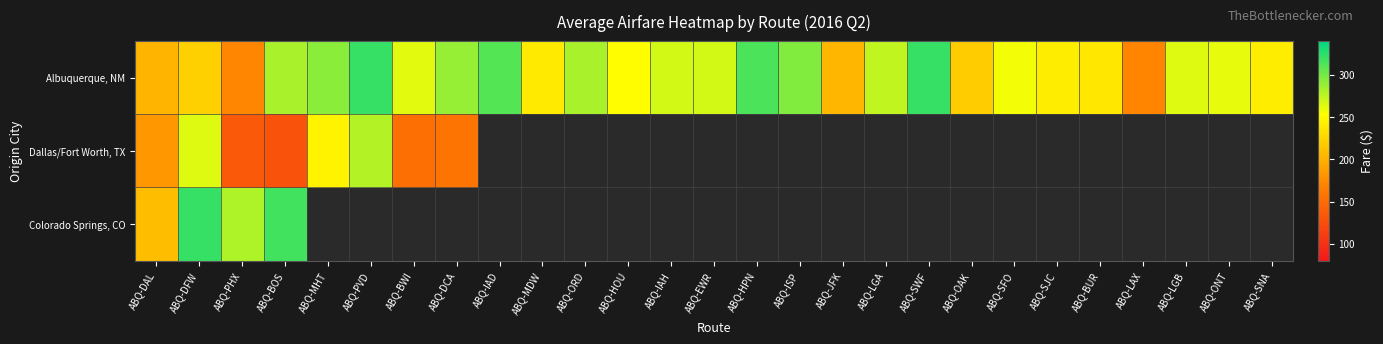

Reading left to right, transcribe all the data shown in this chart.

Albuquerque, NM: ABQ-DAL=202.9	ABQ-DFW=222.0	ABQ-PHX=171.9	ABQ-BOS=282.1	ABQ-MHT=292.3	ABQ-PVD=320.8	ABQ-BWI=263.0	ABQ-DCA=288.7	ABQ-IAD=310.9	ABQ-MDW=238.9	ABQ-ORD=282.8	ABQ-HOU=252.2	ABQ-IAH=268.0	ABQ-EWR=268.7	ABQ-HPN=313.9	ABQ-ISP=295.4	ABQ-JFK=204.1	ABQ-LGA=274.2	ABQ-SWF=321.3	ABQ-OAK=218.8	ABQ-SFO=257.4	ABQ-SJC=240.7	ABQ-BUR=236.8	ABQ-LAX=169.8	ABQ-LGB=263.9	ABQ-ONT=261.5	ABQ-SNA=240.6
Dallas/Fort Worth, TX: ABQ-DAL=182.6	ABQ-DFW=264.4	ABQ-PHX=134.6	ABQ-BOS=129.6	ABQ-MHT=244.6	ABQ-PVD=278.6	ABQ-BWI=153.6	ABQ-DCA=158.0	ABQ-IAD=0.0	ABQ-MDW=0.0	ABQ-ORD=0.0	ABQ-HOU=0.0	ABQ-IAH=0.0	ABQ-EWR=0.0	ABQ-HPN=0.0	ABQ-ISP=0.0	ABQ-JFK=0.0	ABQ-LGA=0.0	ABQ-SWF=0.0	ABQ-OAK=0.0	ABQ-SFO=0.0	ABQ-SJC=0.0	ABQ-BUR=0.0	ABQ-LAX=0.0	ABQ-LGB=0.0	ABQ-ONT=0.0	ABQ-SNA=0.0
Colorado Springs, CO: ABQ-DAL=208.6	ABQ-DFW=321.3	ABQ-PHX=280.6	ABQ-BOS=317.2	ABQ-MHT=0.0	ABQ-PVD=0.0	ABQ-BWI=0.0	ABQ-DCA=0.0	ABQ-IAD=0.0	ABQ-MDW=0.0	ABQ-ORD=0.0	ABQ-HOU=0.0	ABQ-IAH=0.0	ABQ-EWR=0.0	ABQ-HPN=0.0	ABQ-ISP=0.0	ABQ-JFK=0.0	ABQ-LGA=0.0	ABQ-SWF=0.0	ABQ-OAK=0.0	ABQ-SFO=0.0	ABQ-SJC=0.0	ABQ-BUR=0.0	ABQ-LAX=0.0	ABQ-LGB=0.0	ABQ-ONT=0.0	ABQ-SNA=0.0